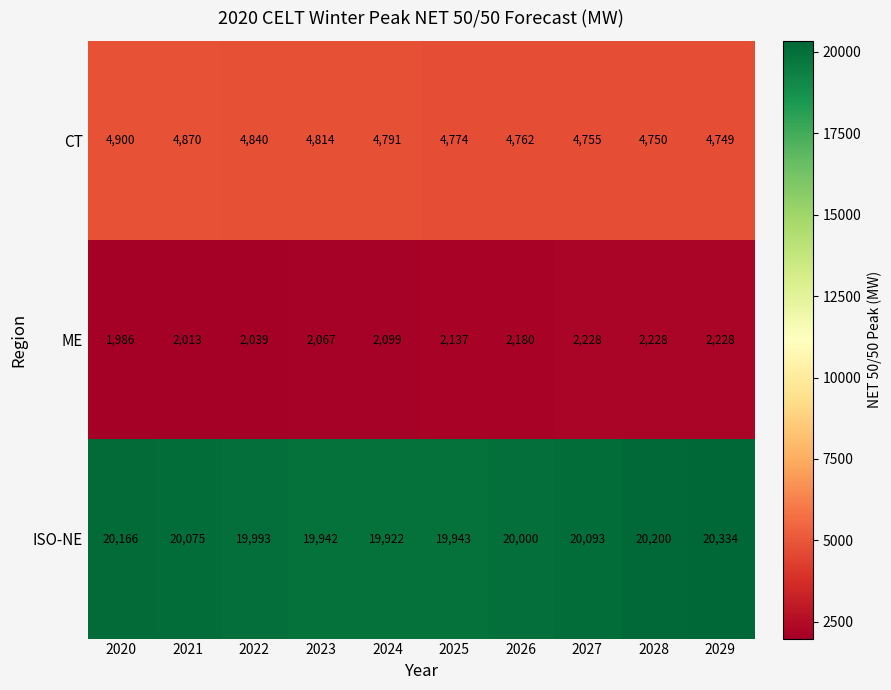

What is the smallest value displayed?

1986